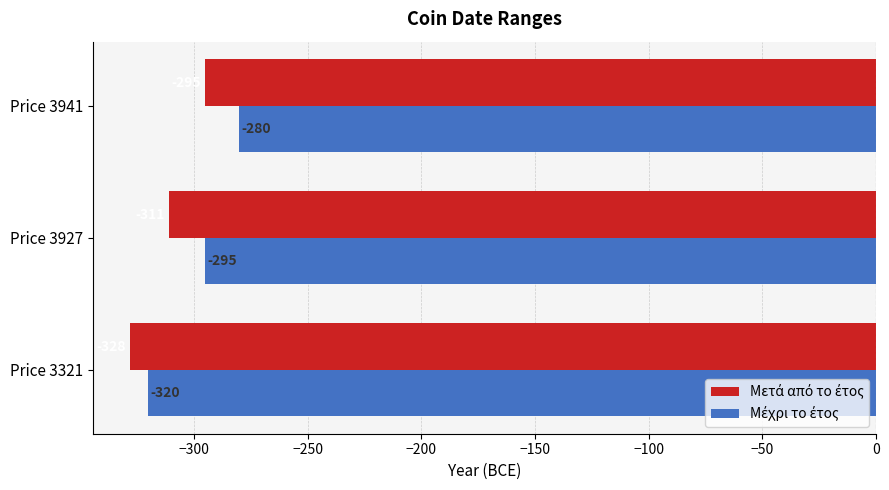

What is the greatest value displayed?

-280